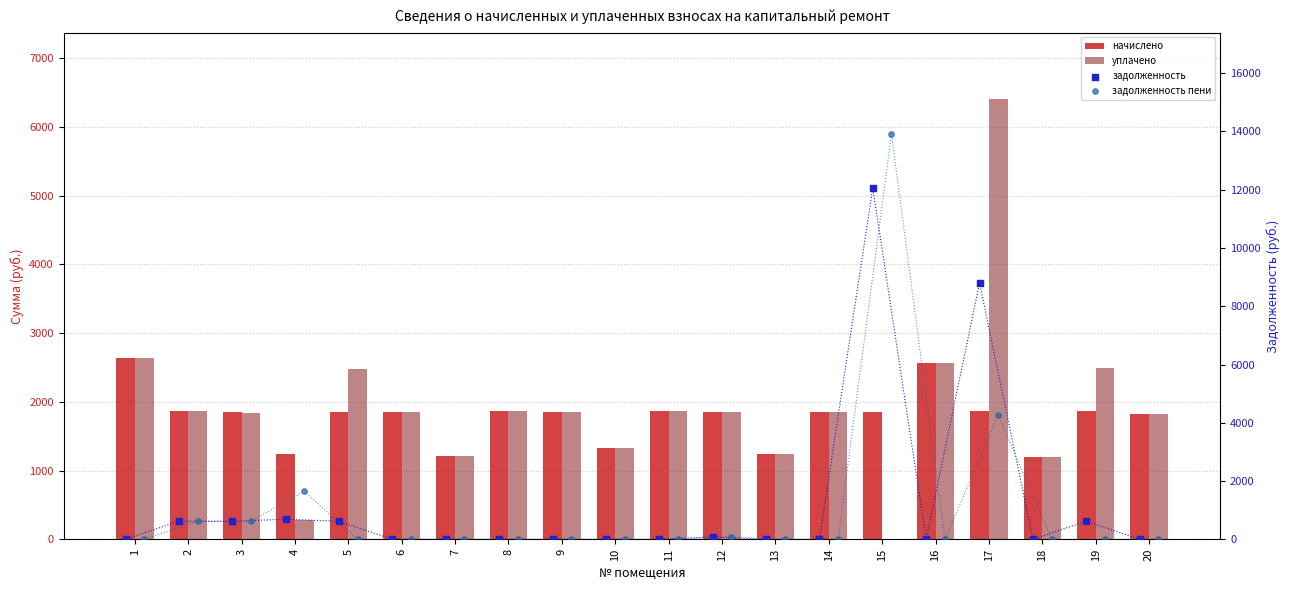

Is the value of задолженность at 7 greater than the value of начислено at 7?

No